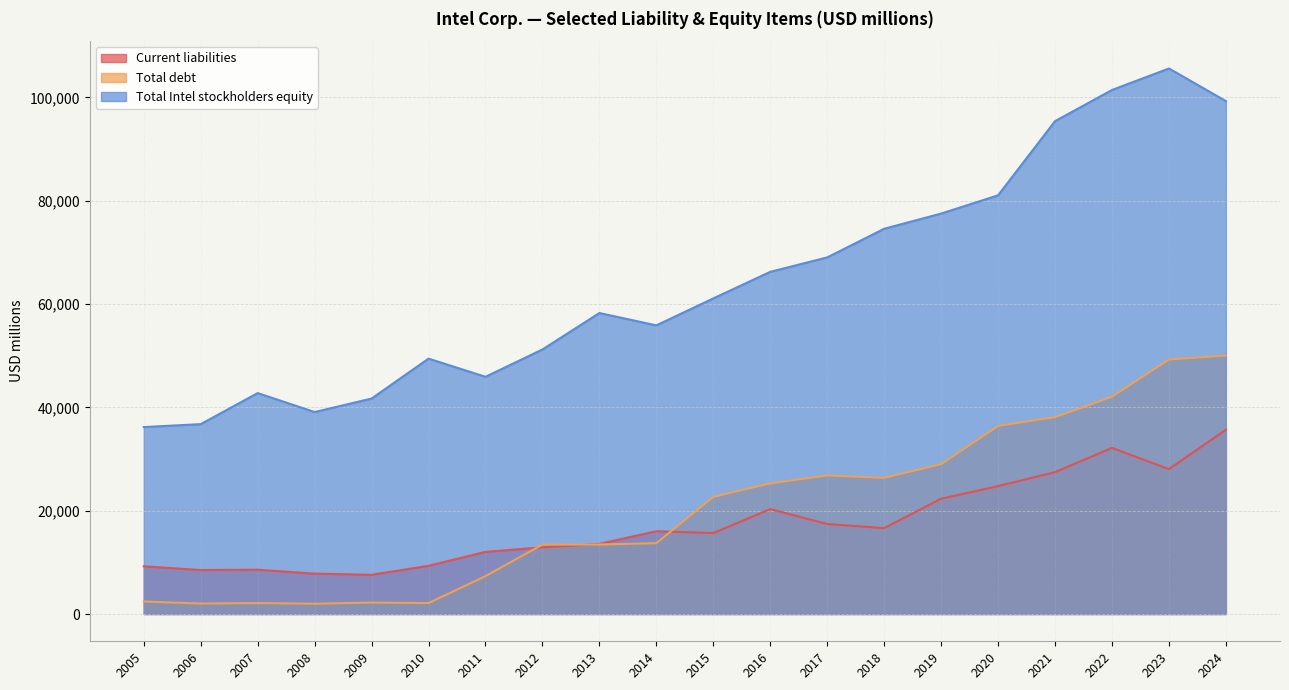

True or false: Total debt has more than 0 points higher than both neighbors.

True